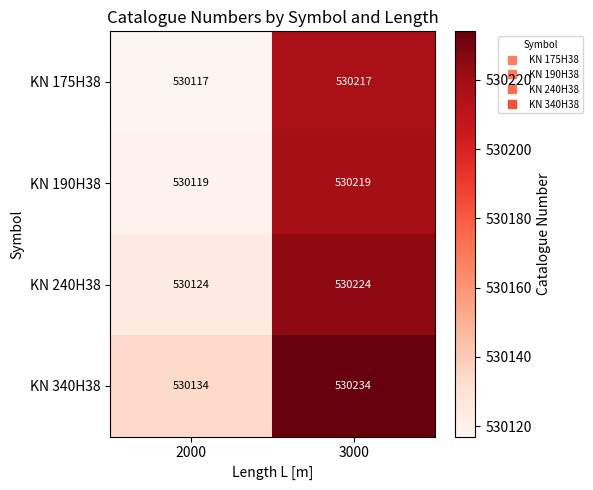

What is the difference between the highest and lowest values at 2000?

17